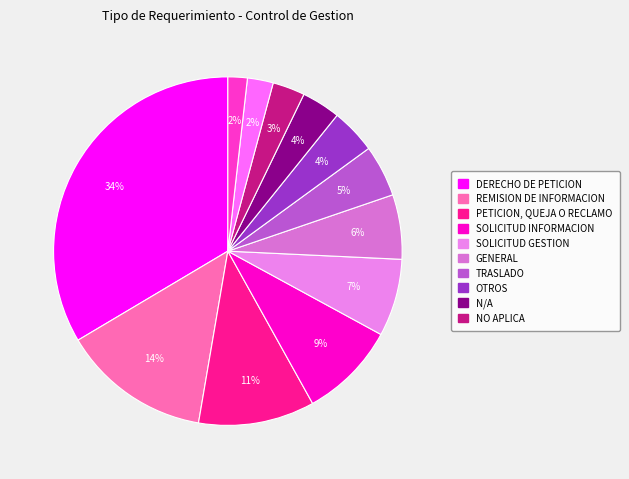

Count the number of slices in the pie.

12